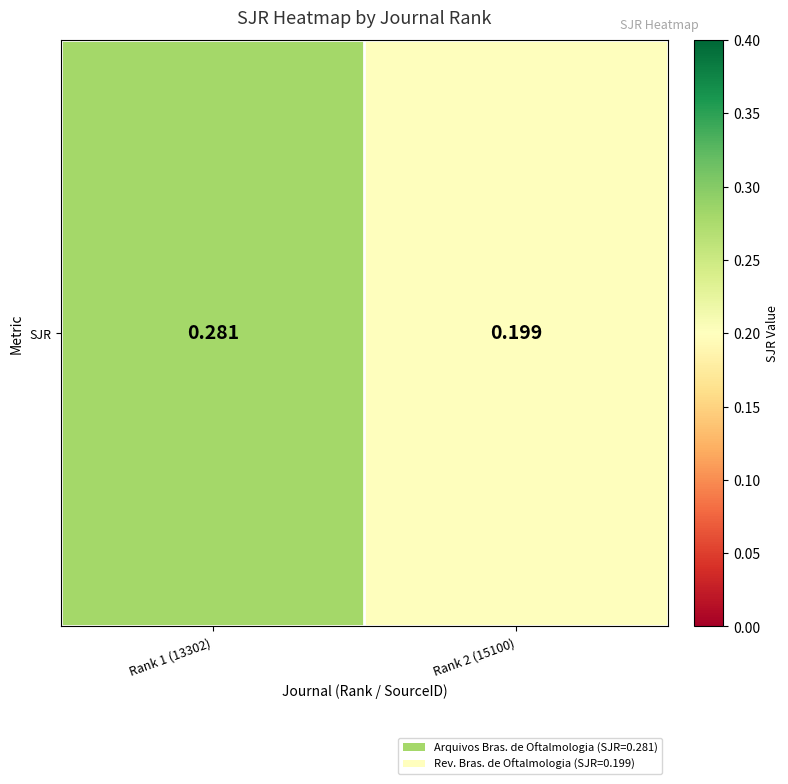

Is it true that the value at Rank 2 (15100) is 0.0?

False